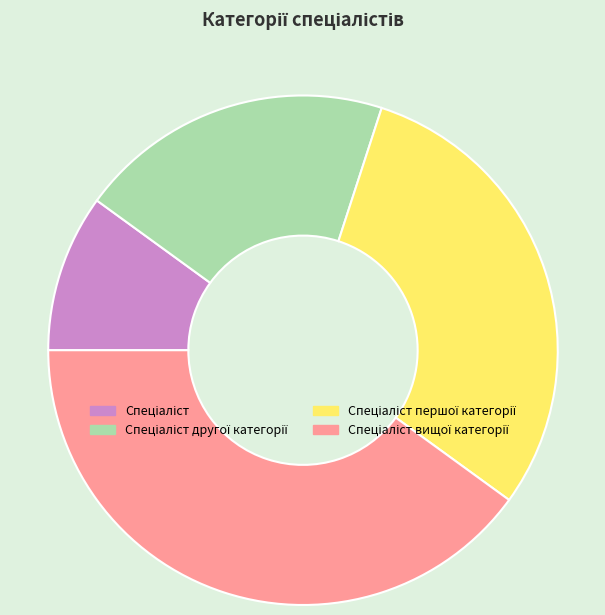

Is there any slice that represents more than half of the pie?

No